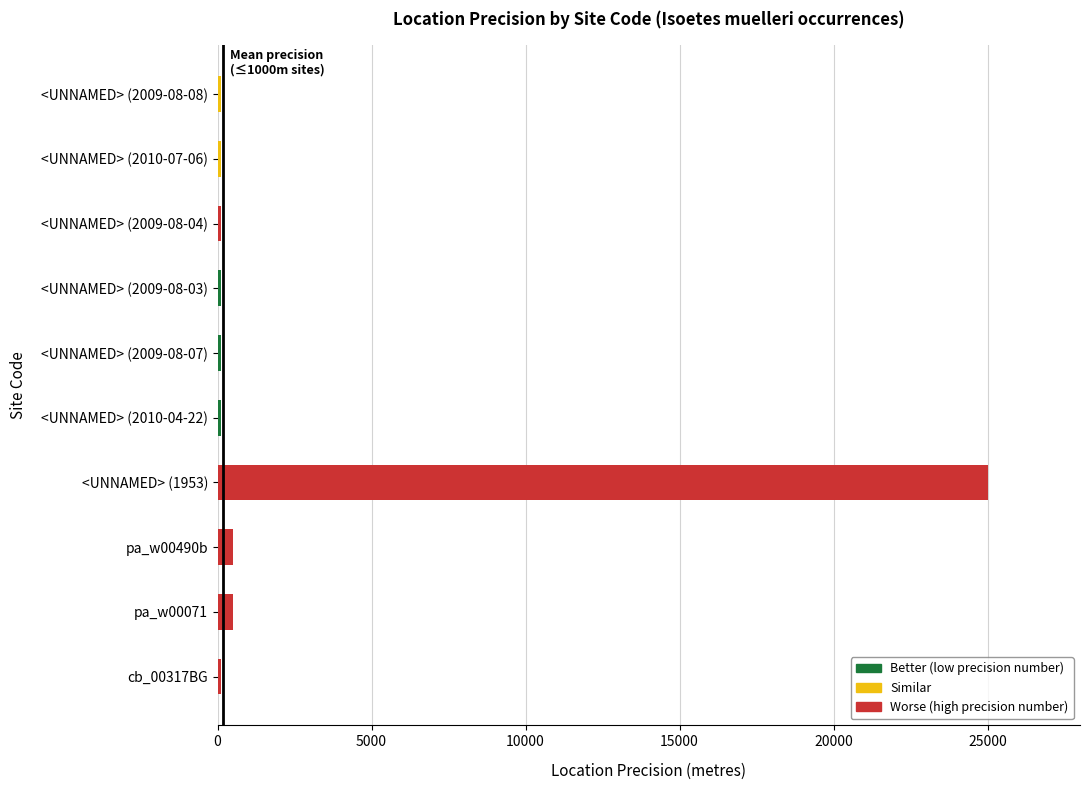

What is the difference between the second highest and second lowest values?

400